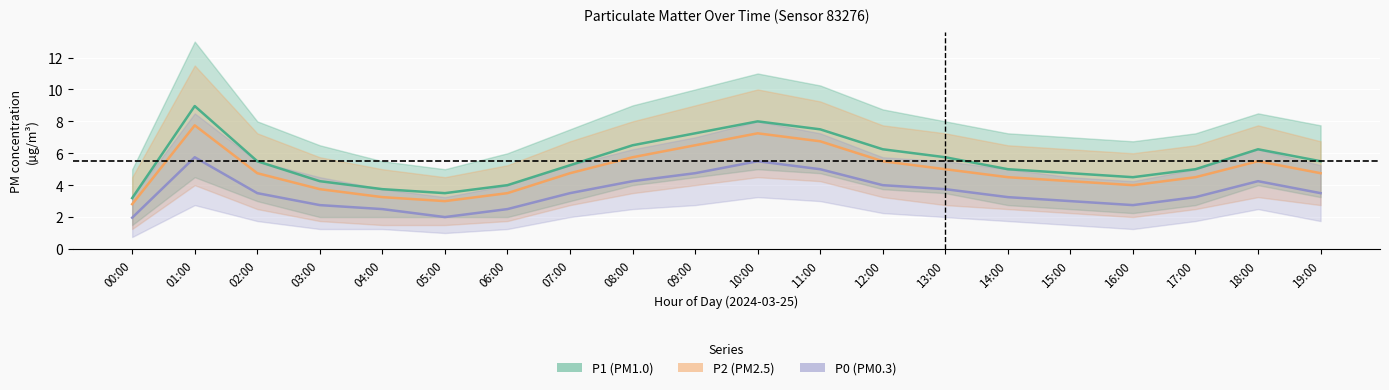

Which label corresponds to the smallest value in the chart?

00:00